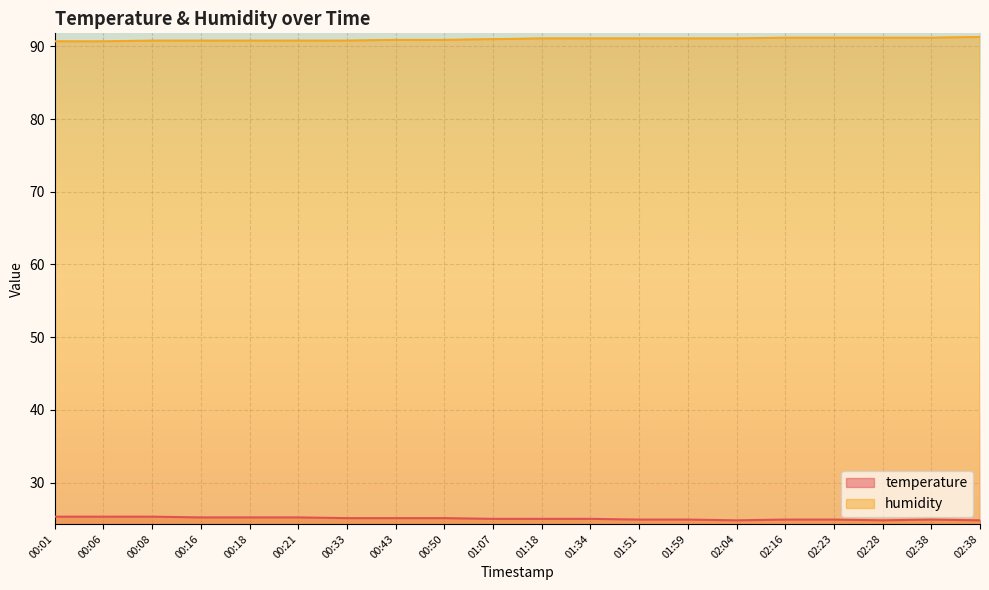

At which label does humidity reach its minimum?

00:01